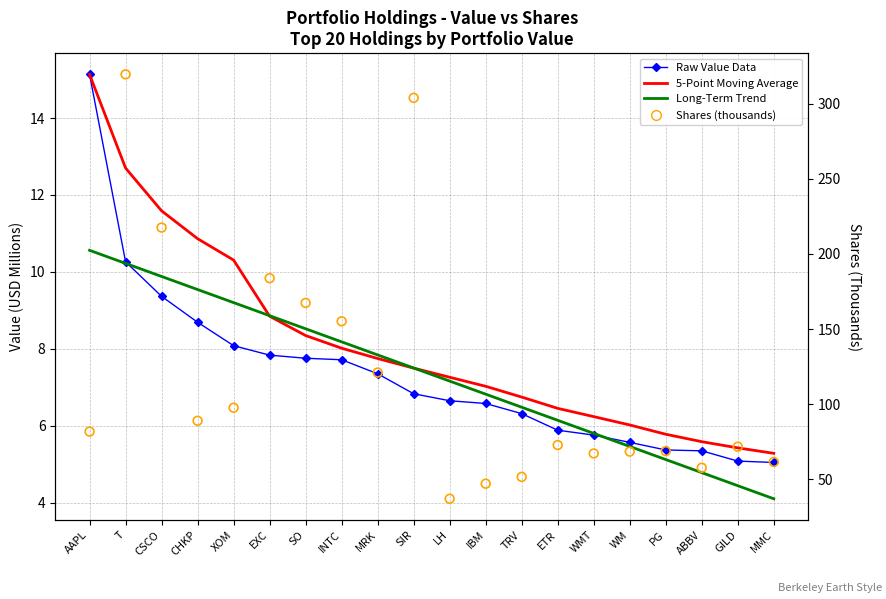

At how many categories does at least one series exceed 191?

3